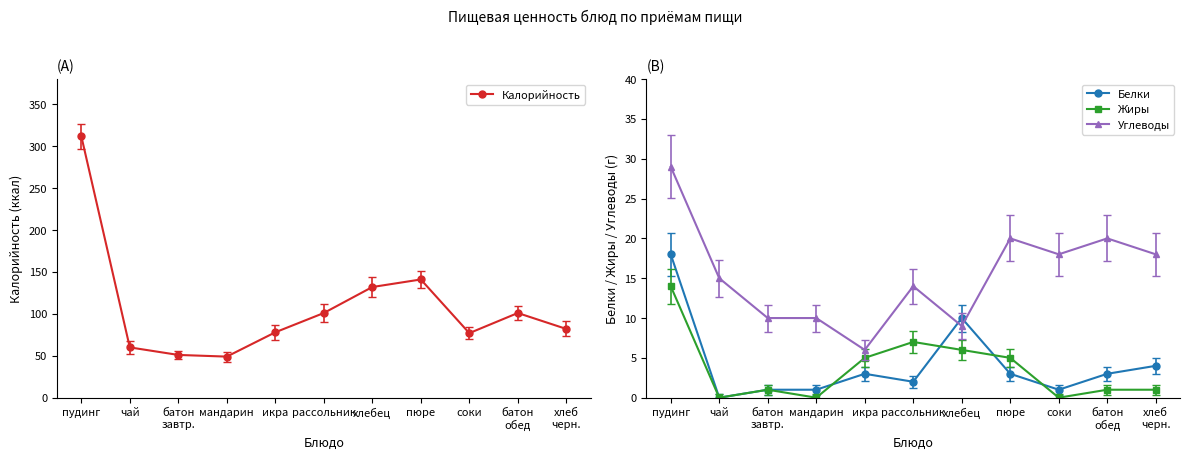

True or false: Жиры has more than 0 interior local peaks.

True